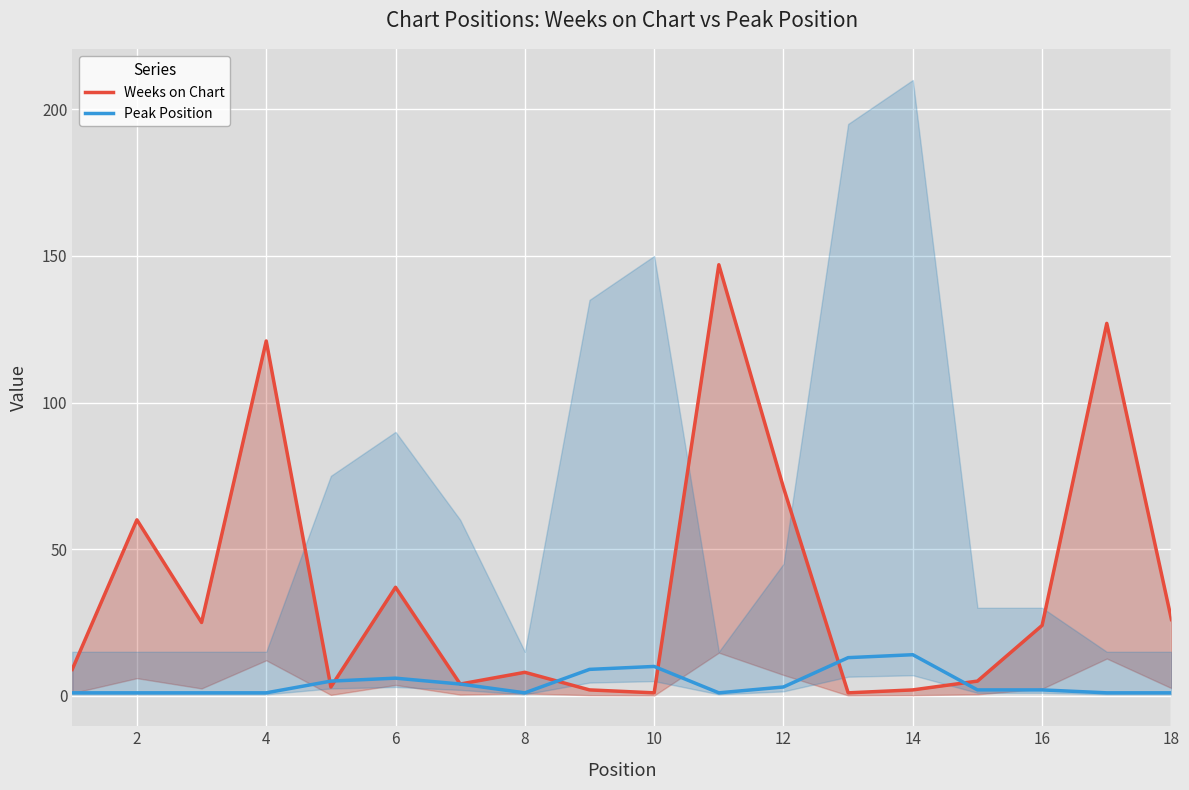

How many series are shown in this chart?

2